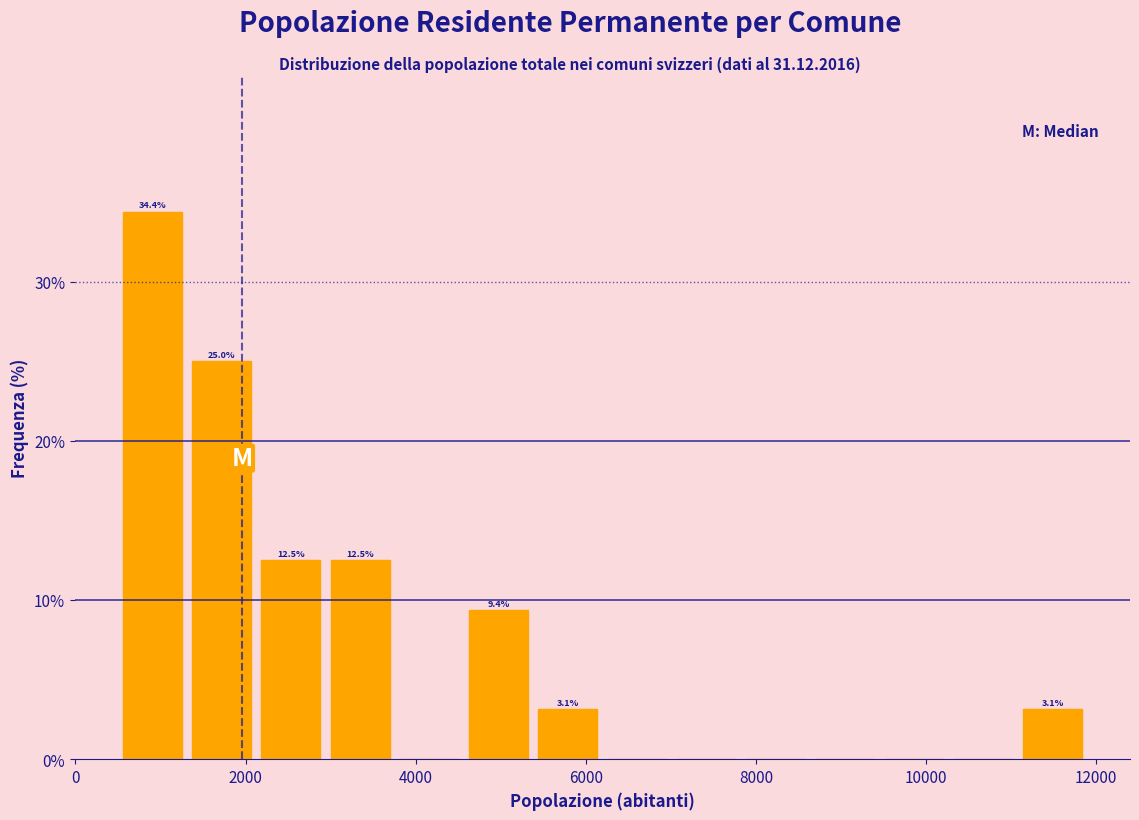

Which range on the x-axis has the tallest bar?

400 to 1400